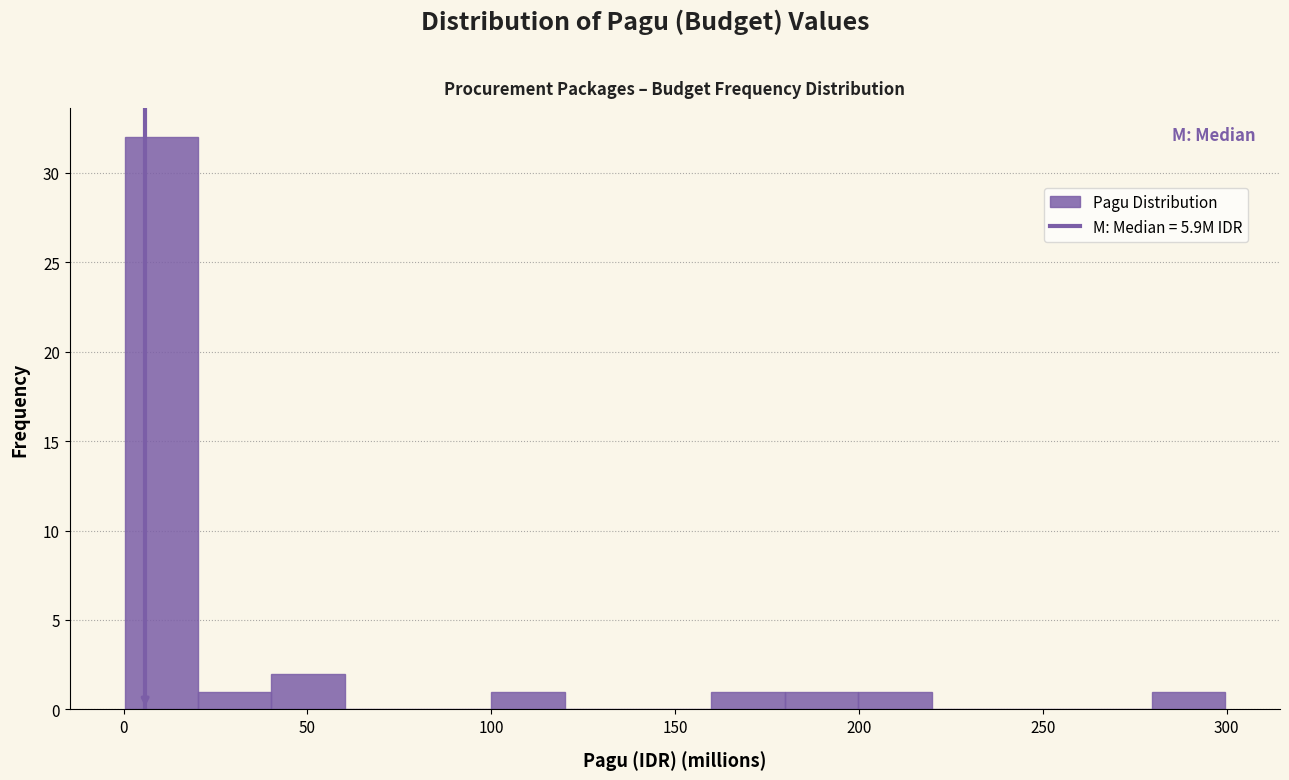

Around what value on the x-axis is the tallest bar? Give the approximate position of its centre, as read against the axis.

10